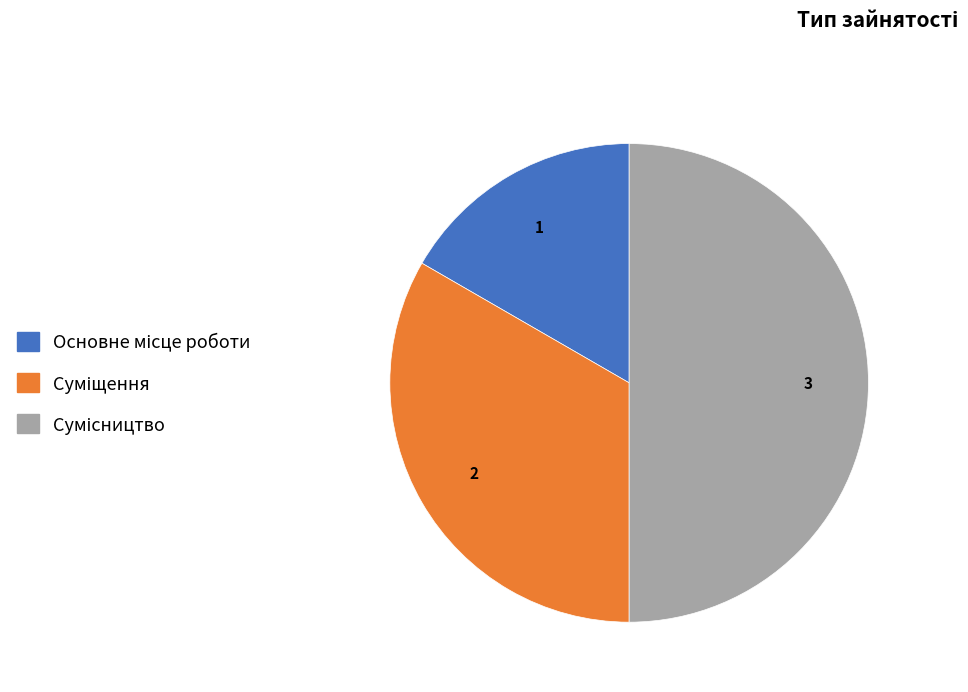

Count the number of slices in the pie.

3